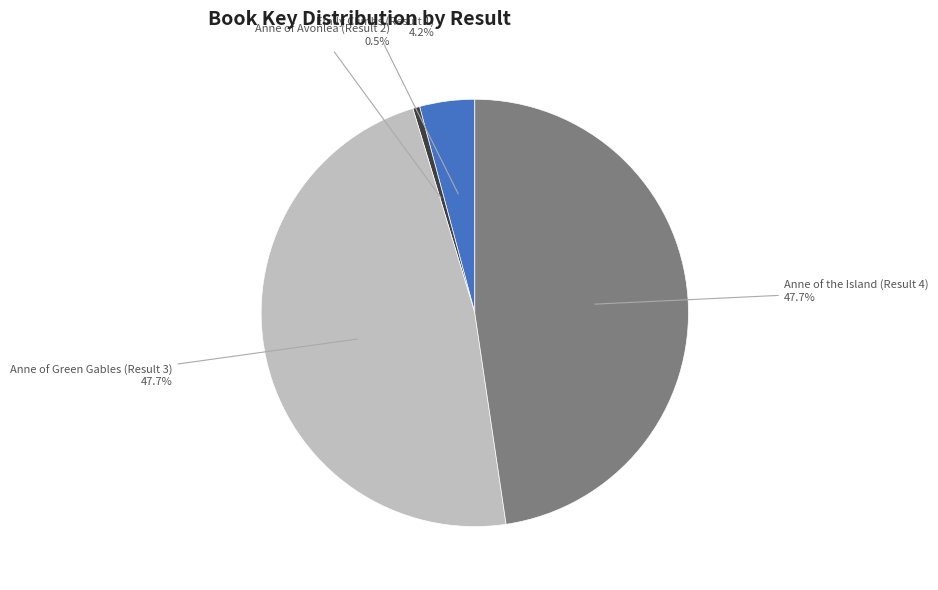

How much of the chart is everything except Anne of Green Gables (Result 3)?

52.3%